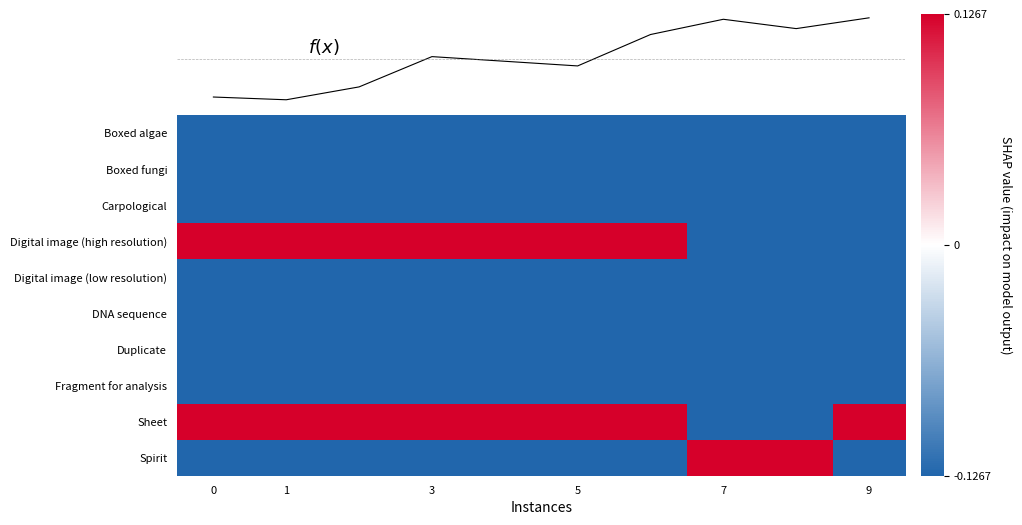

What is the smallest value displayed?

-0.1